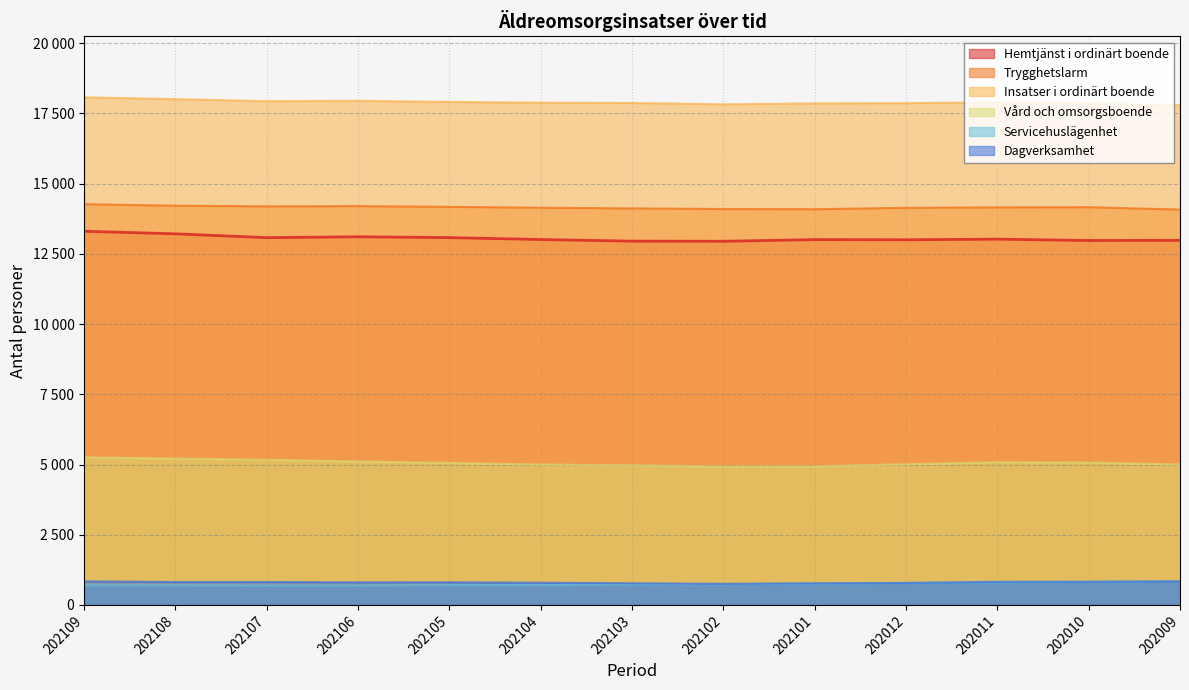

What is the value of the Insatser i ordinärt boende point at the 8th from the left?

17830